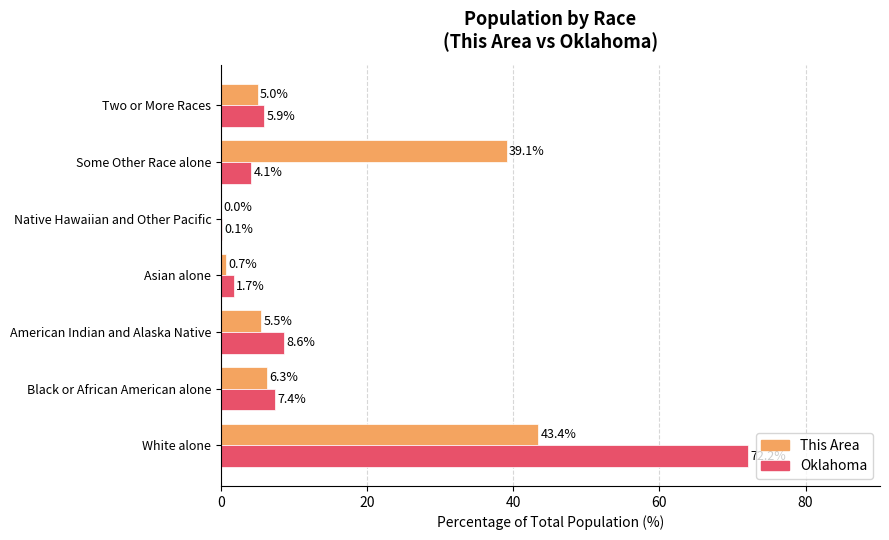

At which category is the sum across all series the highest?

White alone